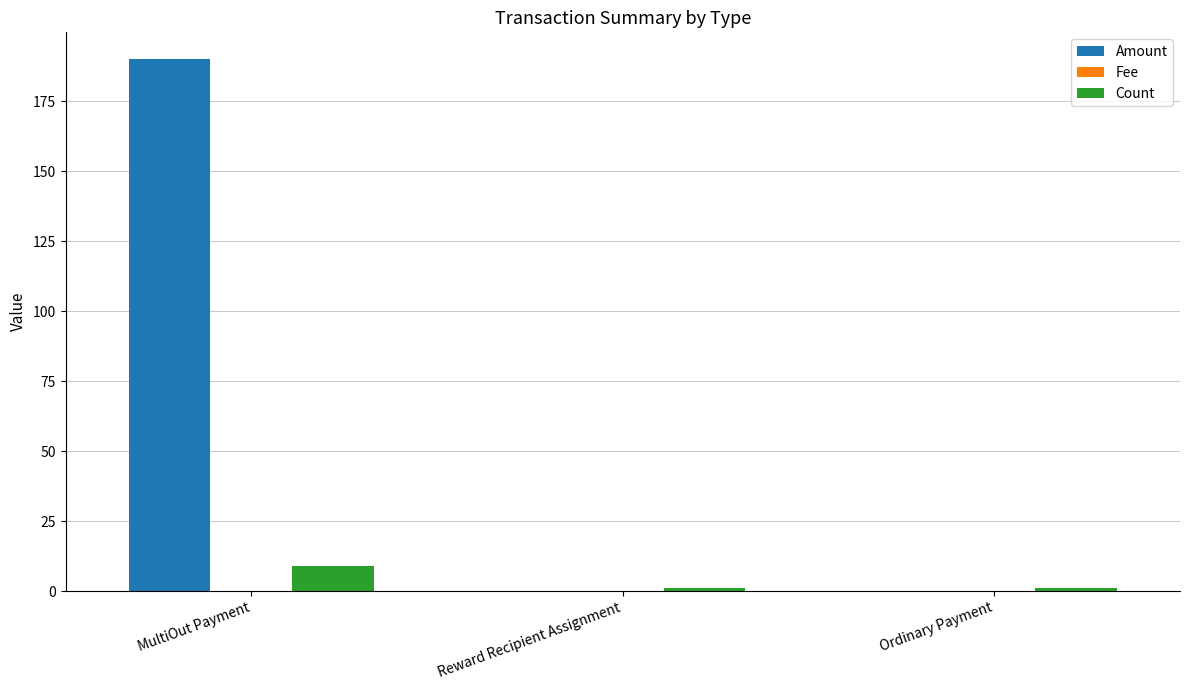

Between MultiOut Payment and Ordinary Payment, which series saw the biggest shift?

Amount